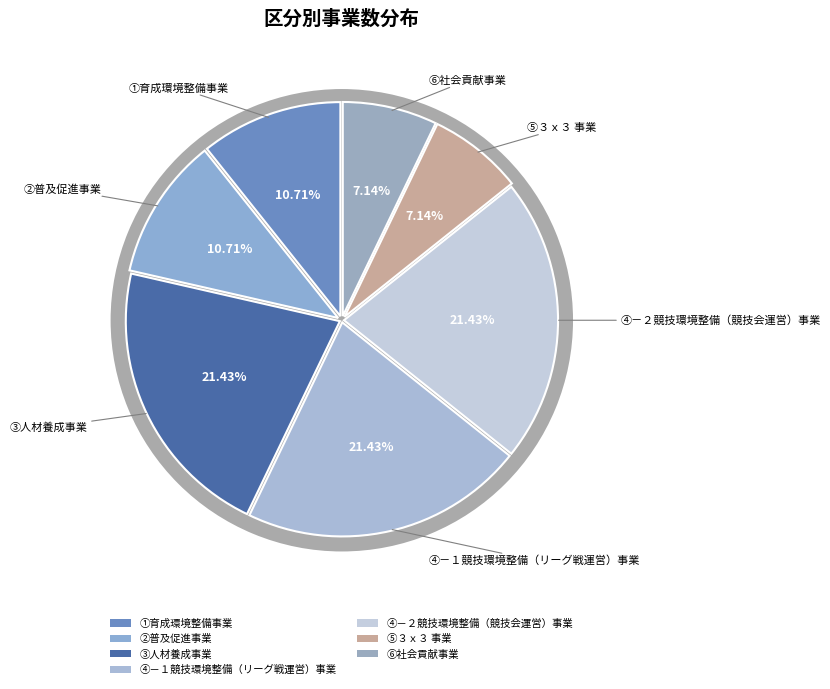

Count the number of slices in the pie.

7